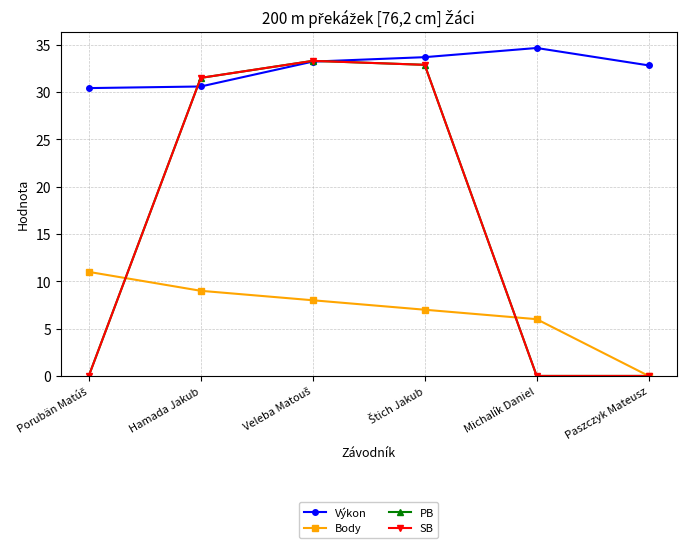

Does the chart have visible grid lines?

Yes